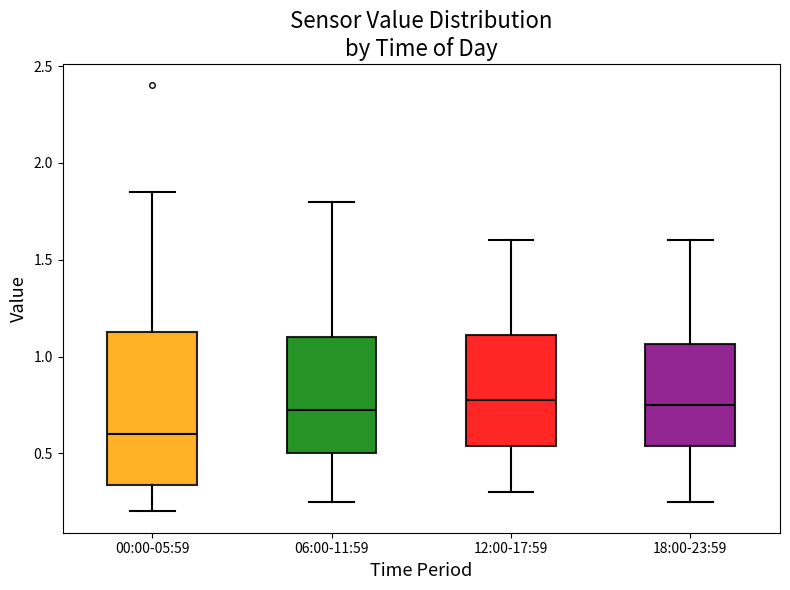

Reading left to right, read every box against the y-axis: the position of its median line, the range the box covers, and the ends of its whiskers. The values are not printed on the chart, so give them approximately, as read against the axis.

00:00-05:59: median 0.60, box 0.35 to 1.15, whiskers 0.20 to 1.85
06:00-11:59: median 0.75, box 0.50 to 1.10, whiskers 0.25 to 1.80
12:00-17:59: median 0.80, box 0.55 to 1.10, whiskers 0.30 to 1.60
18:00-23:59: median 0.75, box 0.55 to 1.05, whiskers 0.25 to 1.60